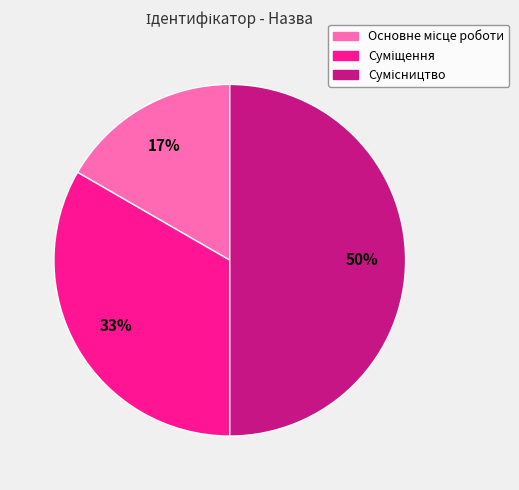

To the nearest percent, what is the difference between the largest and smallest slice percentages?

33%